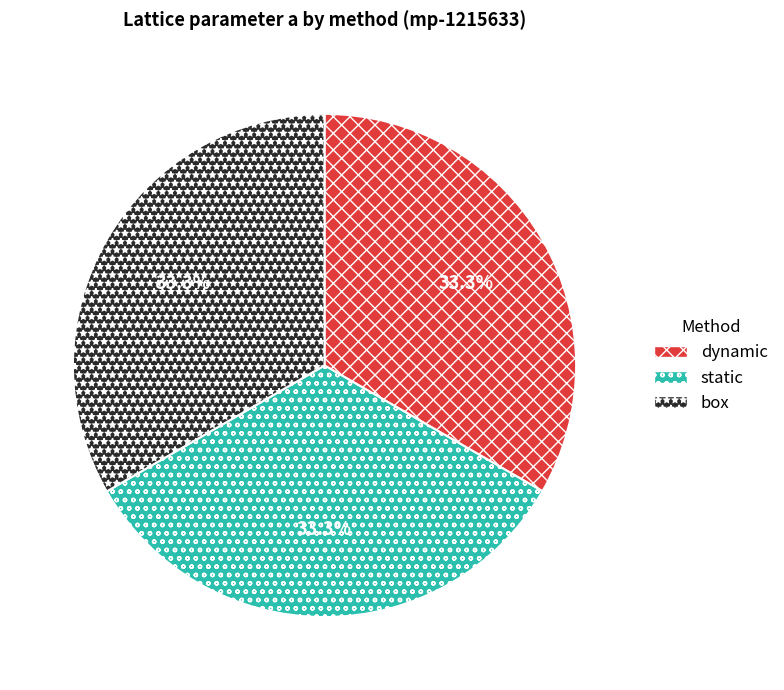

To the nearest percent, what is the combined percentage of box and dynamic?

67%